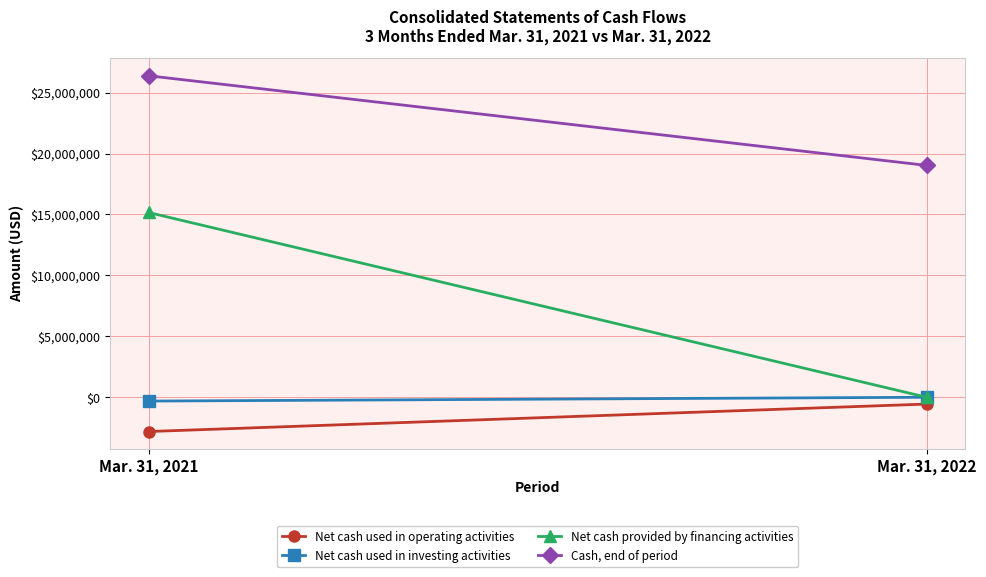

Reading left to right, what are all the values shown in this chart?

Net cash used in operating activities: -2811206	-557285
Net cash used in investing activities: -312579	0
Net cash provided by financing activities: 15159927	0
Cash, end of period: 26377869	19024422